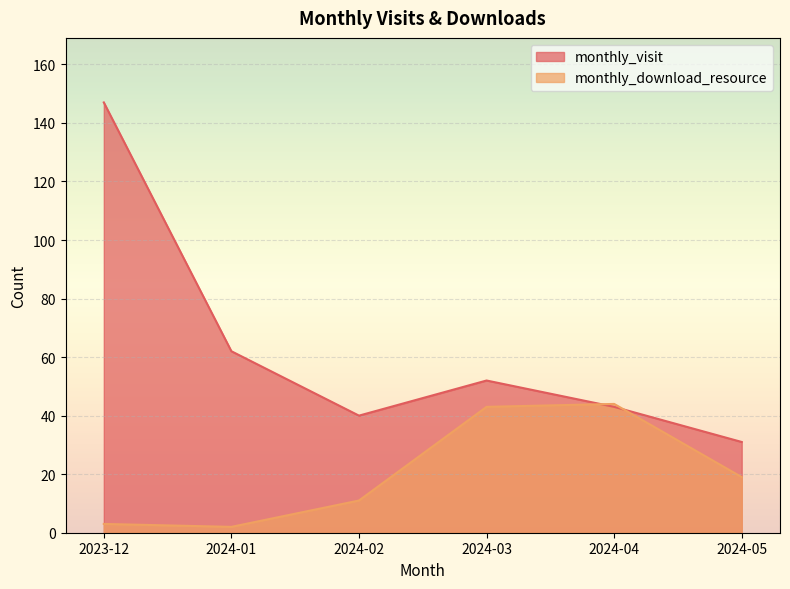

After their last crossing, which series has the higher values: monthly_download_resource or monthly_visit?

monthly_visit